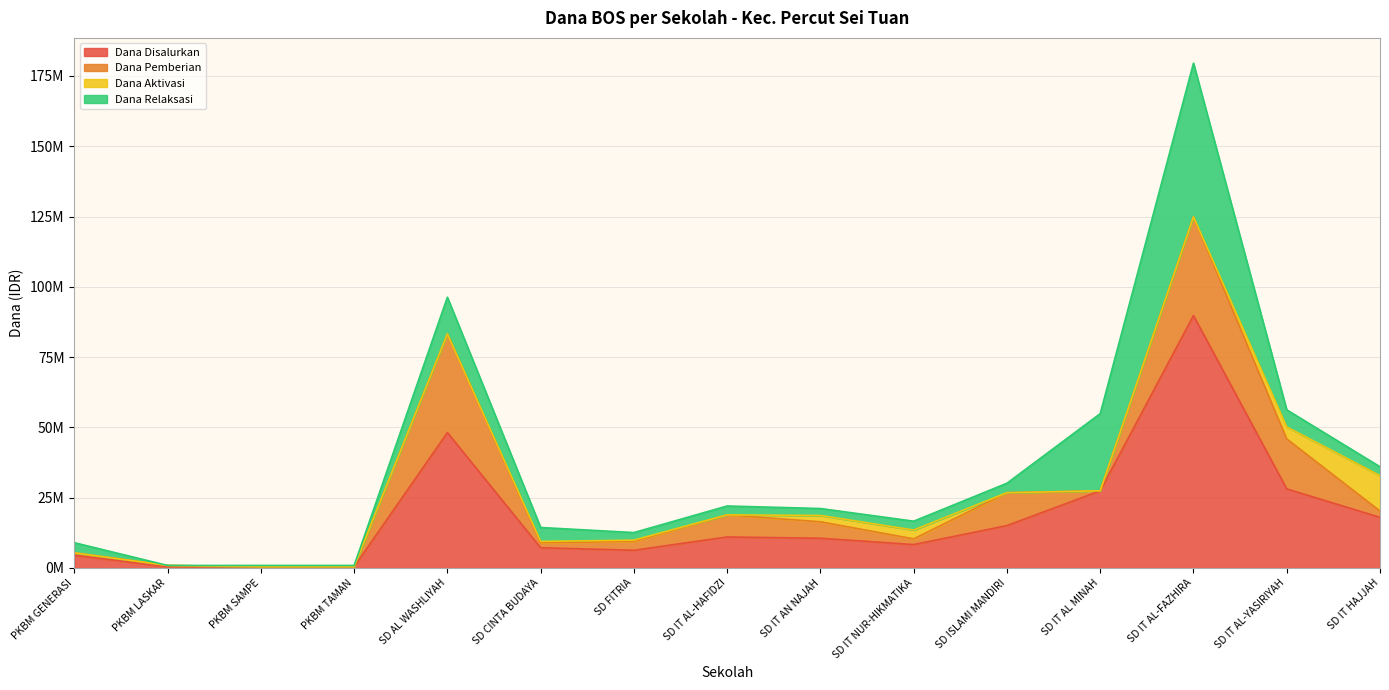

Does the chart have visible grid lines?

Yes